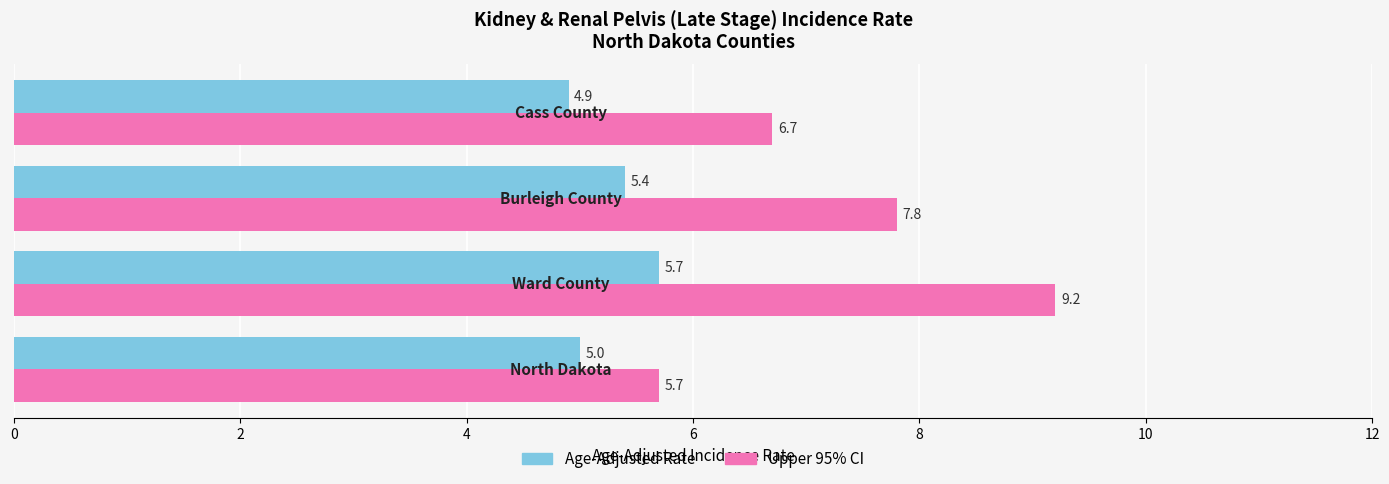

Which series has the widest spread of values?

Upper 95% CI